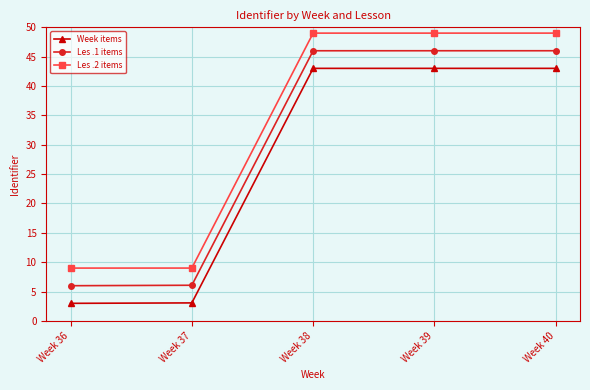

What value does the Week items series have at Week 40?

43.0